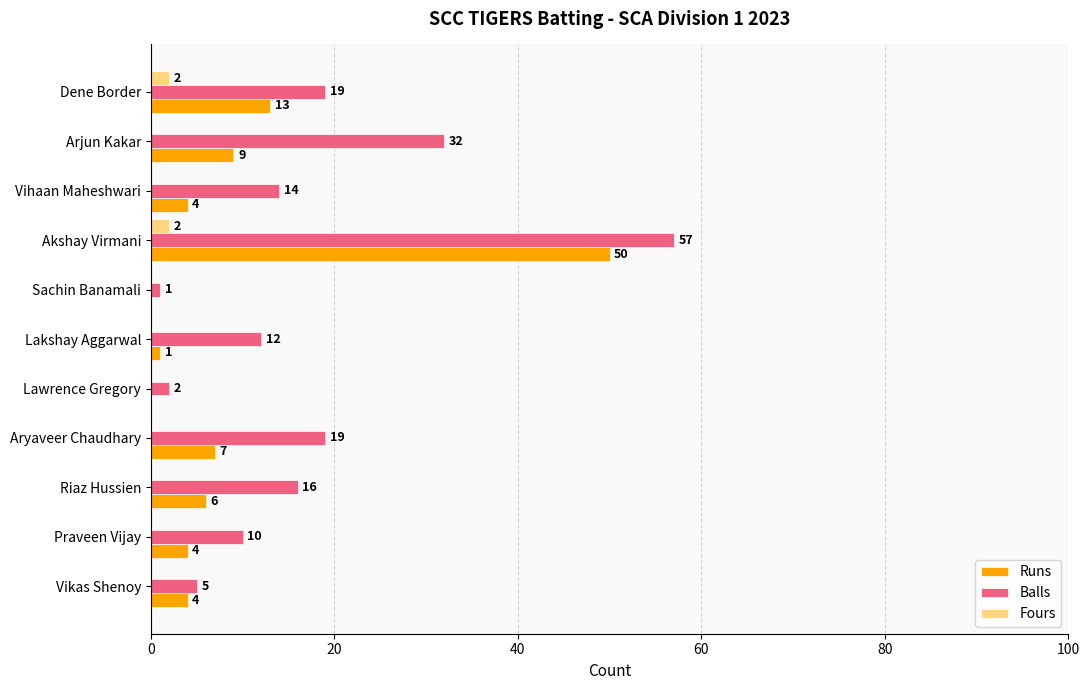

At which category is the sum across all series the highest?

Akshay Virmani